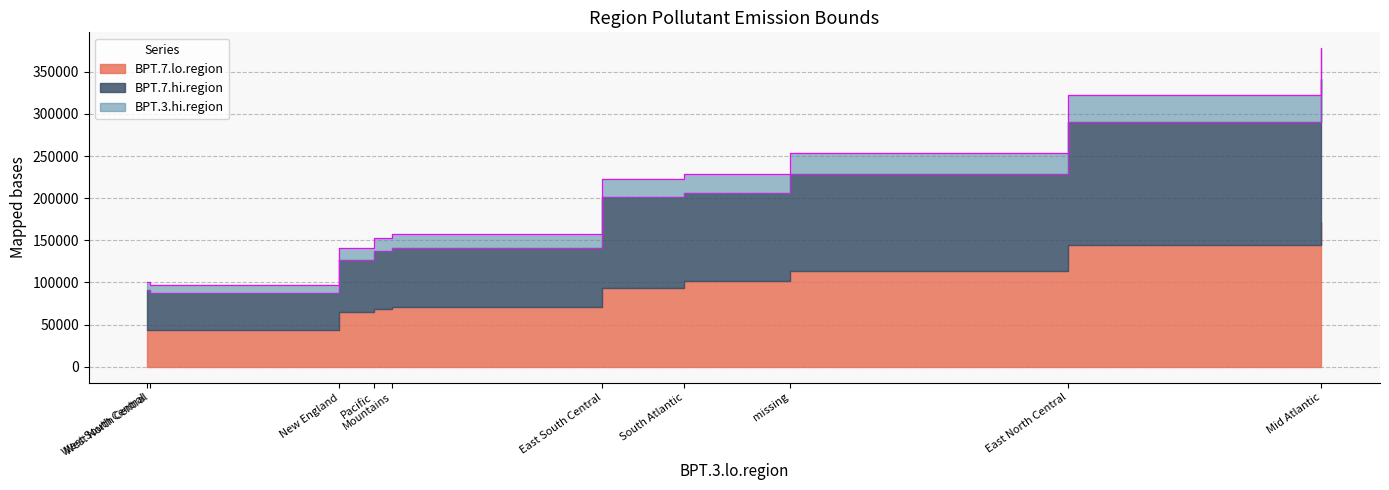

What is the average value of the BPT.3.hi.region series?

205600